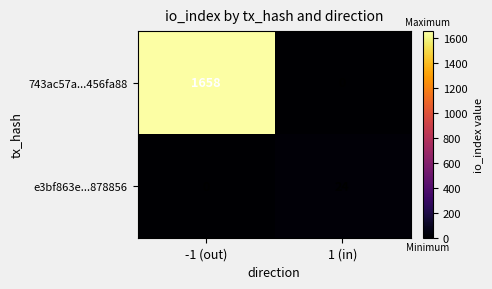

Is it true that 743ac57a...456fa88 equals 1658 at -1 (out)?

True